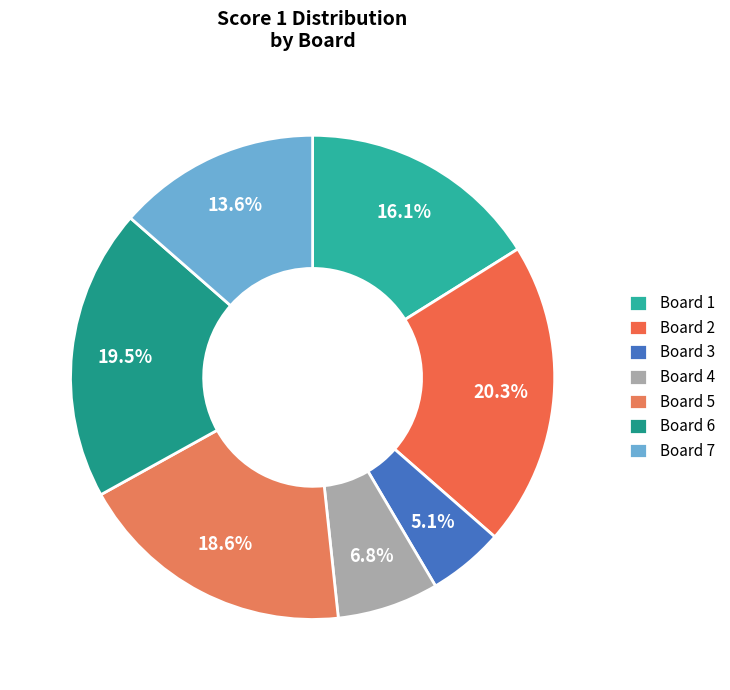

Which category has the smallest portion of the pie?

Board 3